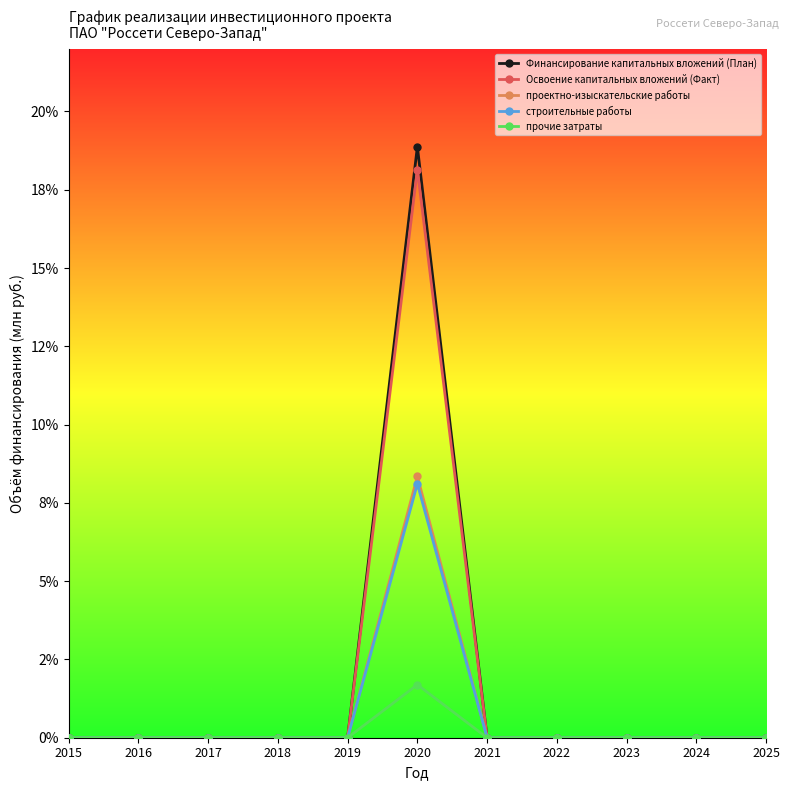

Is it true that строительные работы equals -0.0 at 2015?

False